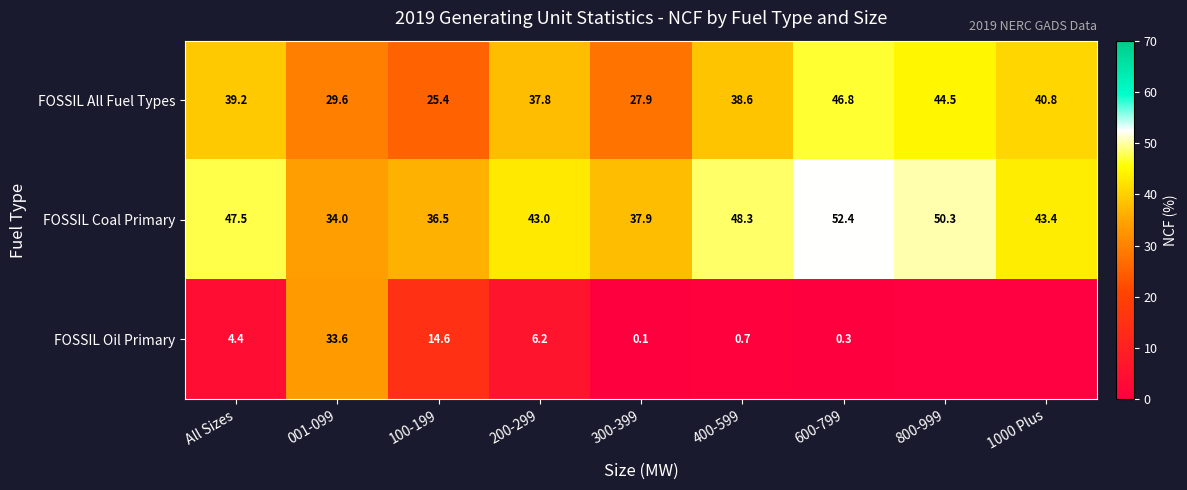

Rank the categories by FOSSIL Coal Primary value from lowest to highest.

001-099, 100-199, 300-399, 200-299, 1000 Plus, All Sizes, 400-599, 800-999, 600-799